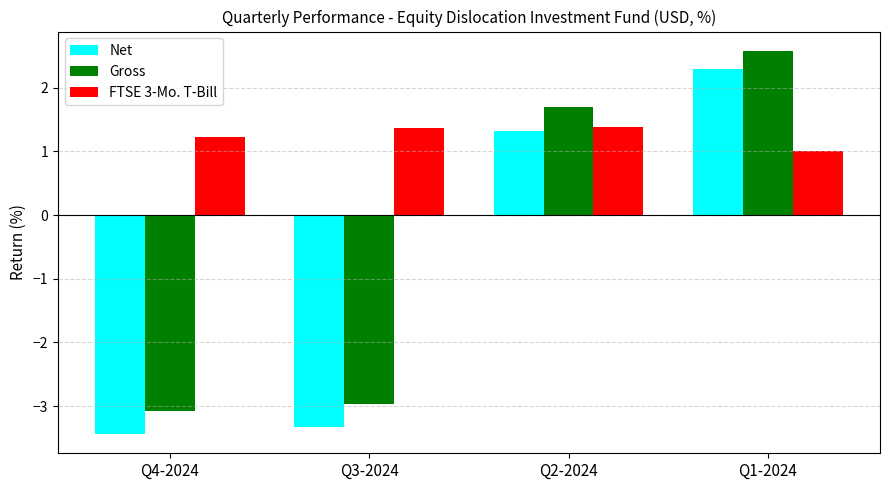

List the labels in order of Net value, smallest first.

Q4-2024, Q3-2024, Q2-2024, Q1-2024